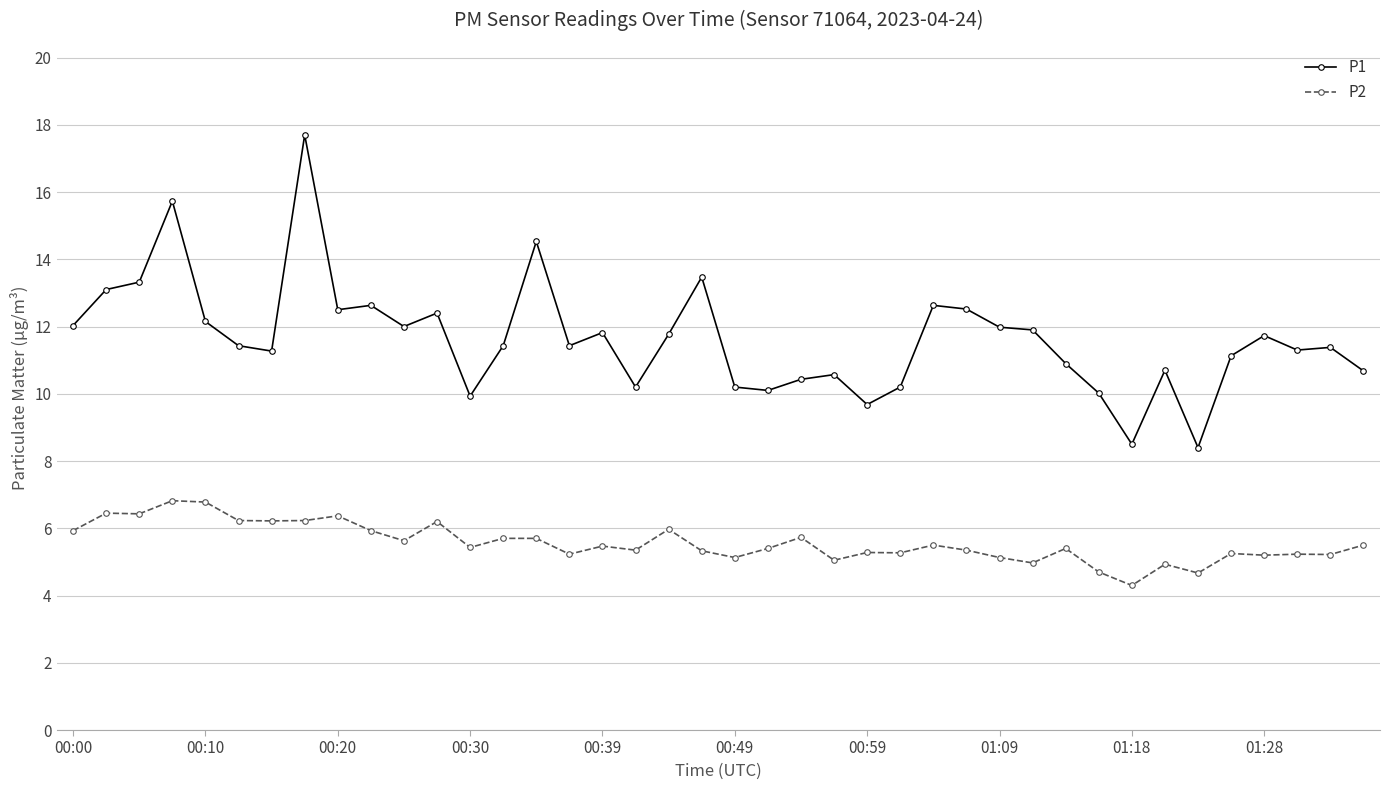

Rank the series by their average value, from lowest to highest.

P2, P1